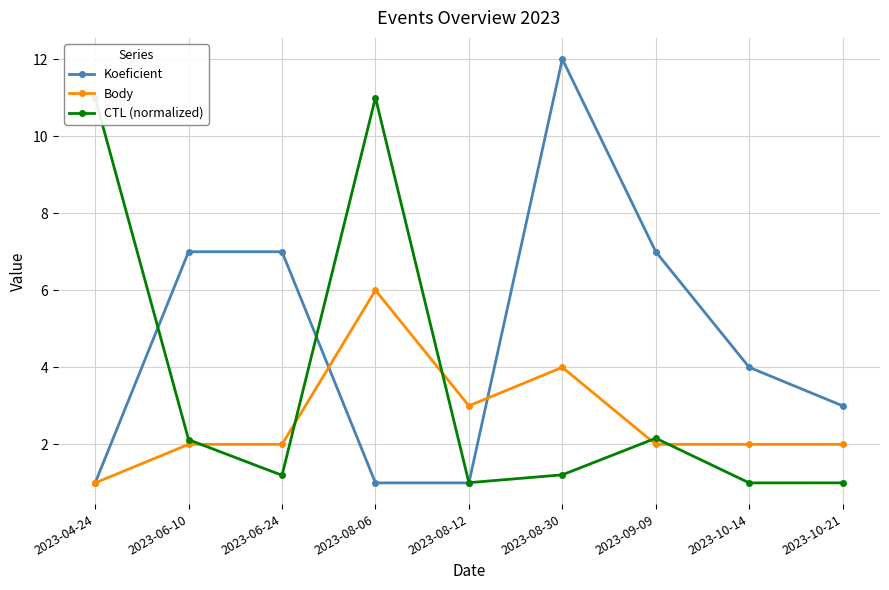

After their last crossing, which series has the higher values: Body or Koeficient?

Koeficient